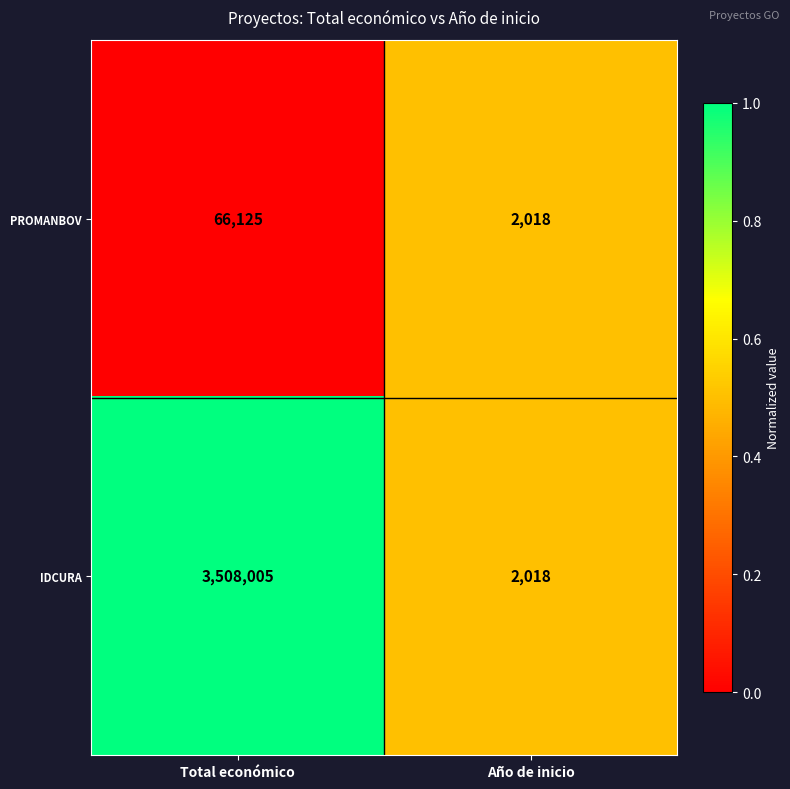

Which label corresponds to the smallest value in the chart?

Año de inicio